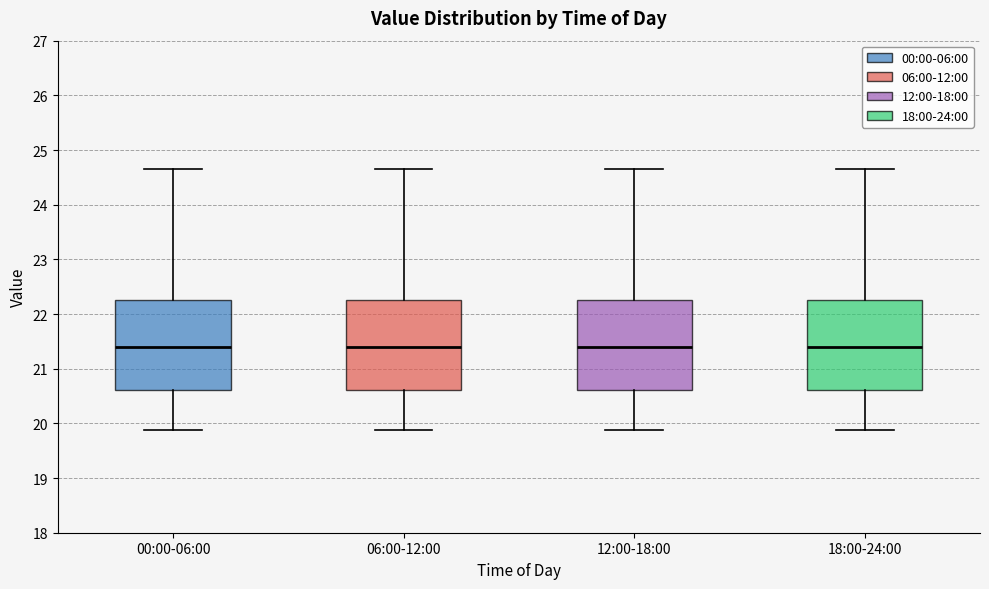

Reading left to right, transcribe this box plot: for each box, give where its median line is, the range the box spans, and where its two whiskers end, as read against the y-axis. The values are not printed on the chart, so give them approximately, as read against the axis.

00:00-06:00: median 21.4, box 20.6 to 22.3, whiskers 19.9 to 24.7
06:00-12:00: median 21.4, box 20.6 to 22.3, whiskers 19.9 to 24.7
12:00-18:00: median 21.4, box 20.6 to 22.3, whiskers 19.9 to 24.7
18:00-24:00: median 21.4, box 20.6 to 22.3, whiskers 19.9 to 24.7